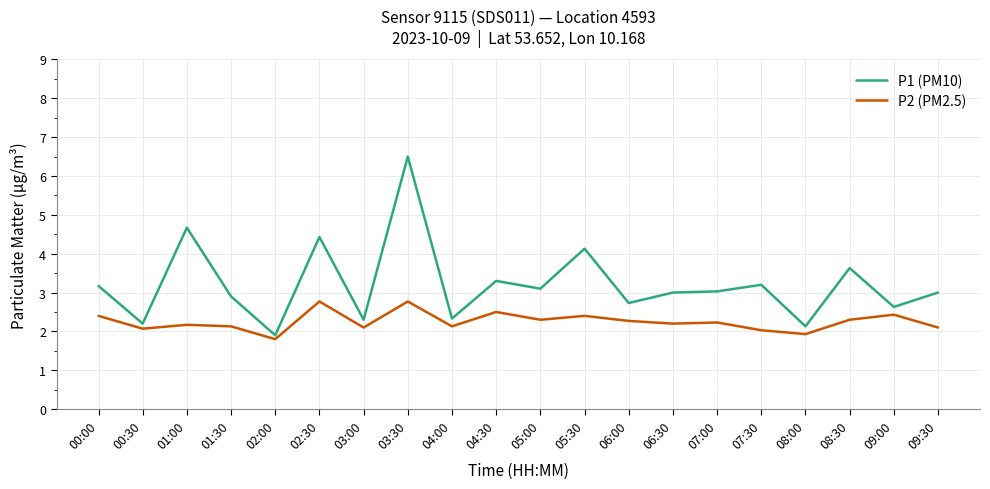

At which category does the chart reach its minimum across all series?

02:00